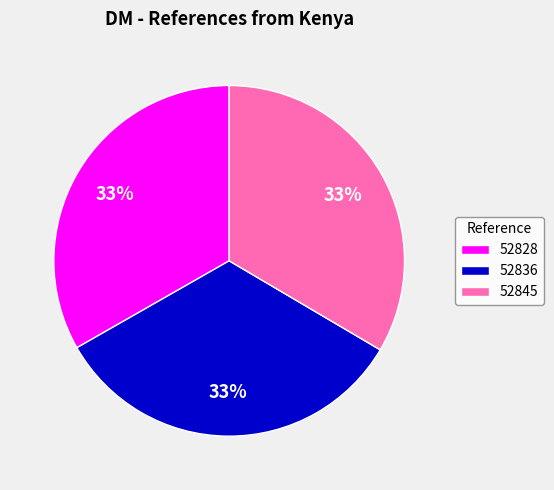

Is the sum of 52828 and 52845 greater than half?

Yes